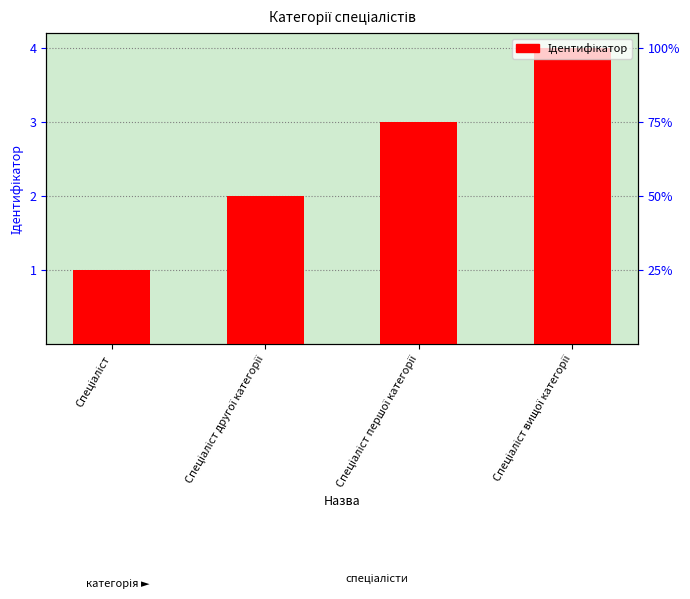

Are the bars horizontal?

No